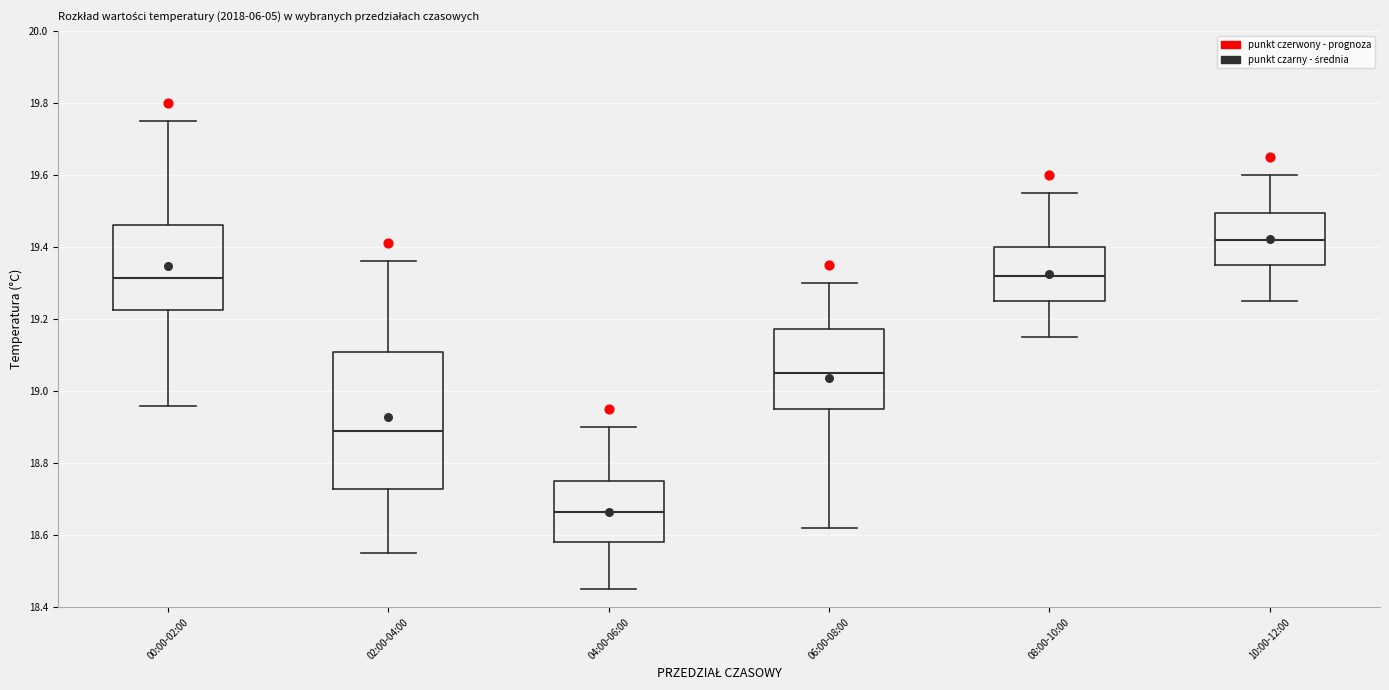

Comparing the boxes themselves (not the whiskers), which one is the tallest?

02:00-04:00